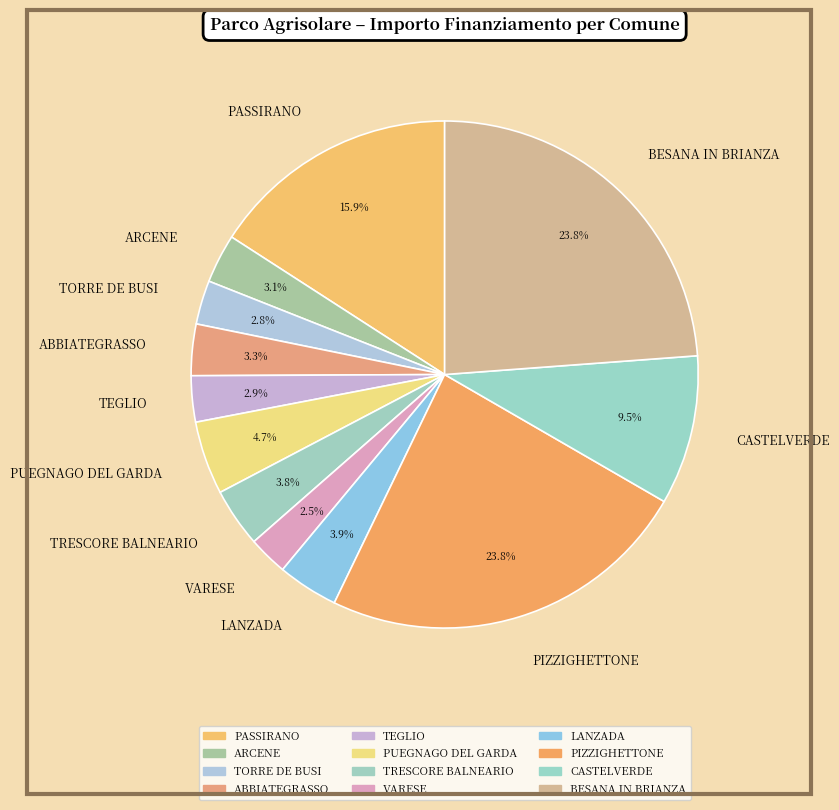

What percentage is the ABBIATEGRASSO slice, to the nearest percent?

3%